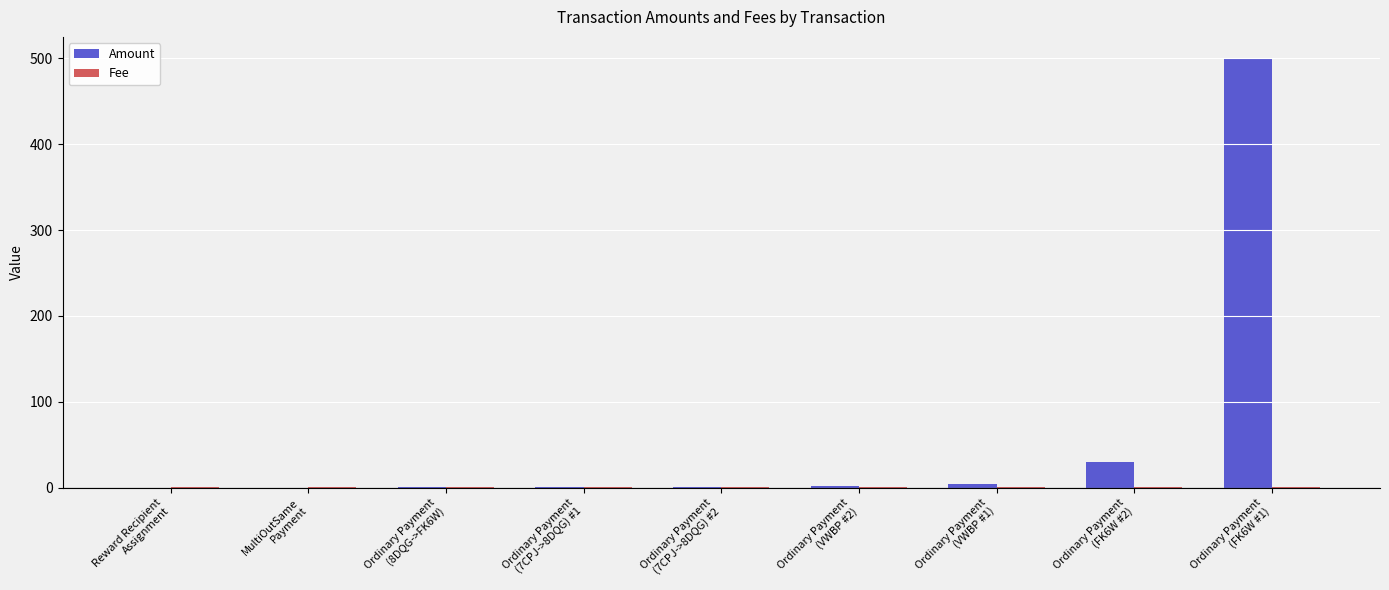

Which series has the largest total across all categories?

Amount